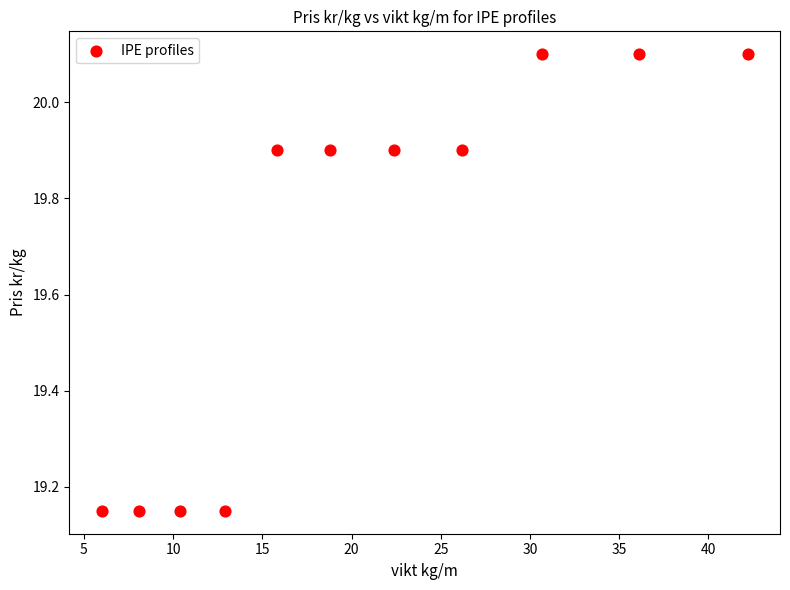

What is the range of X values (max minus min)?

36.2